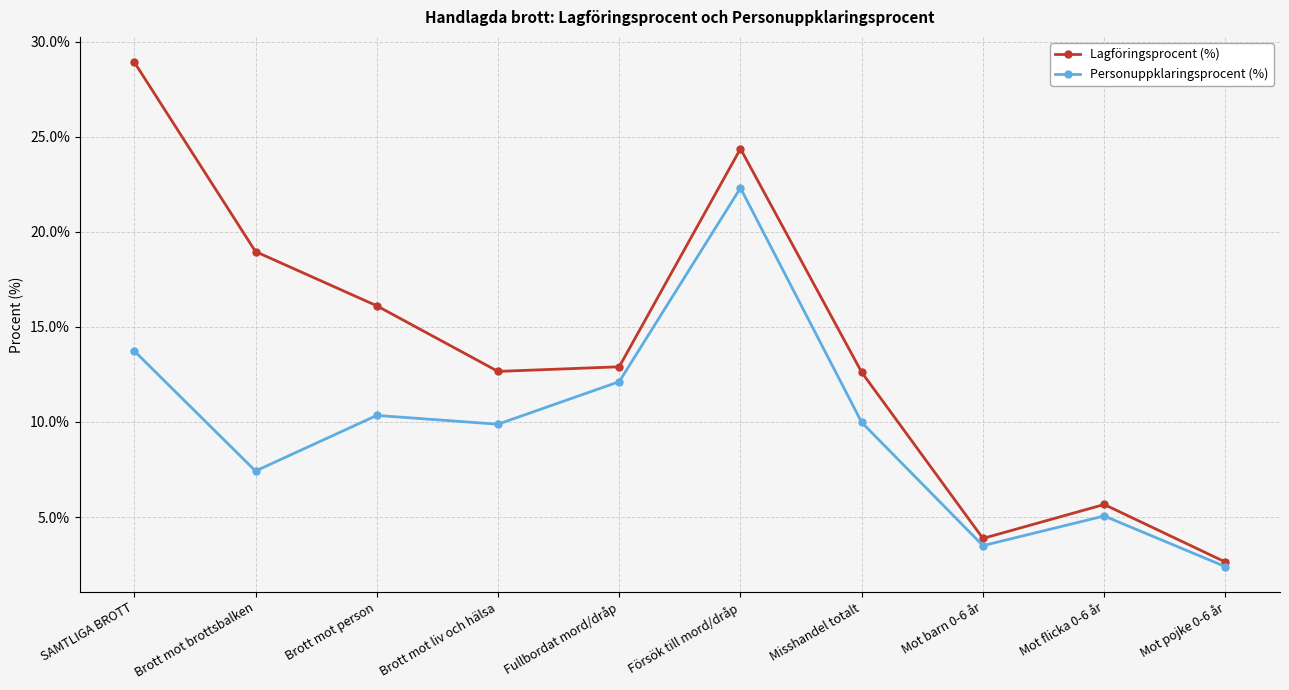

Rank the series by their average value, from highest to lowest.

Lagföringsprocent (%), Personuppklaringsprocent (%)